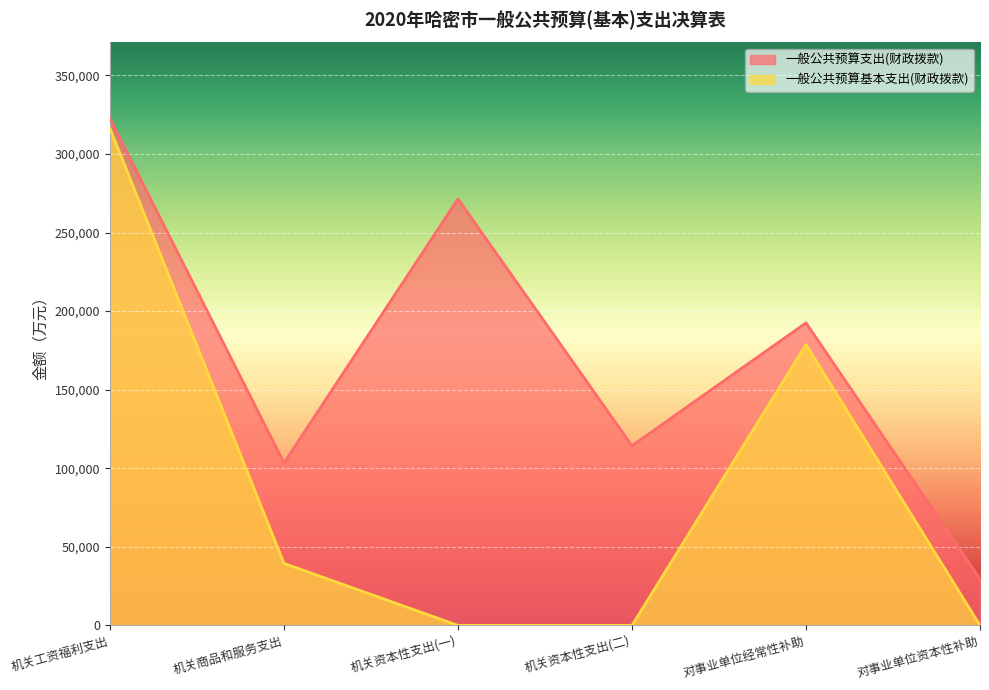

How many interior local peaks does the 一般公共预算支出(财政拨款) series have?

2